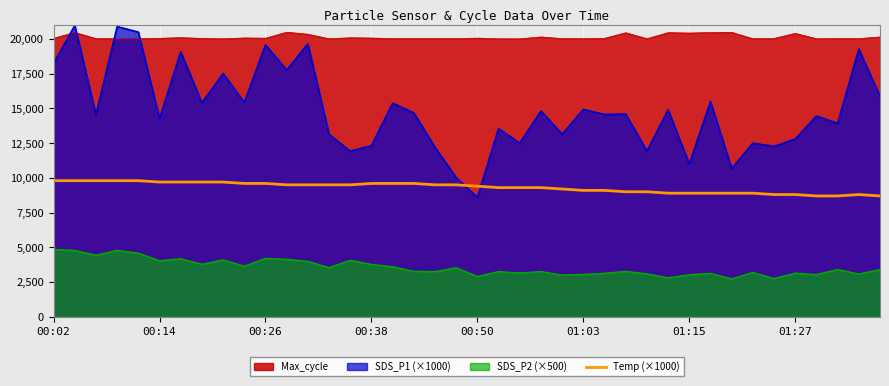

What is the lowest value of the SDS_P1 (×1000) series?

8600.0